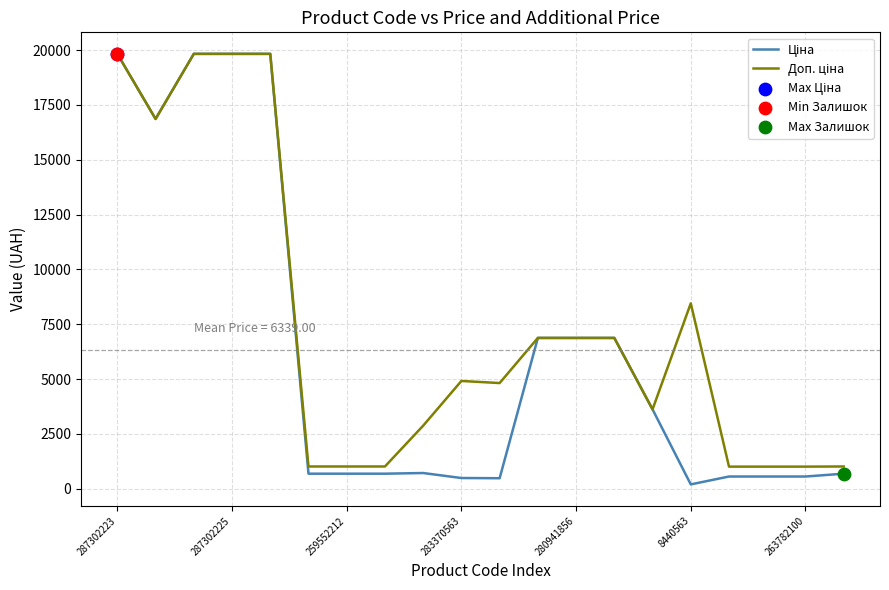

What is the maximum value shown in the chart?

19831.1